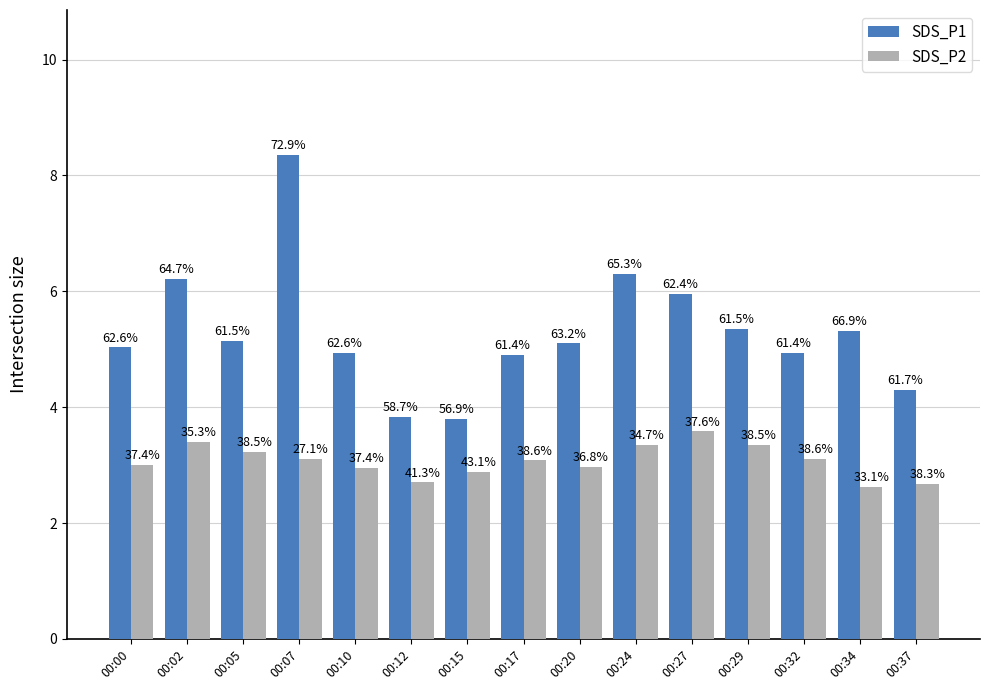

At 00:34, list the series in order from largest to smallest.

SDS_P1, SDS_P2